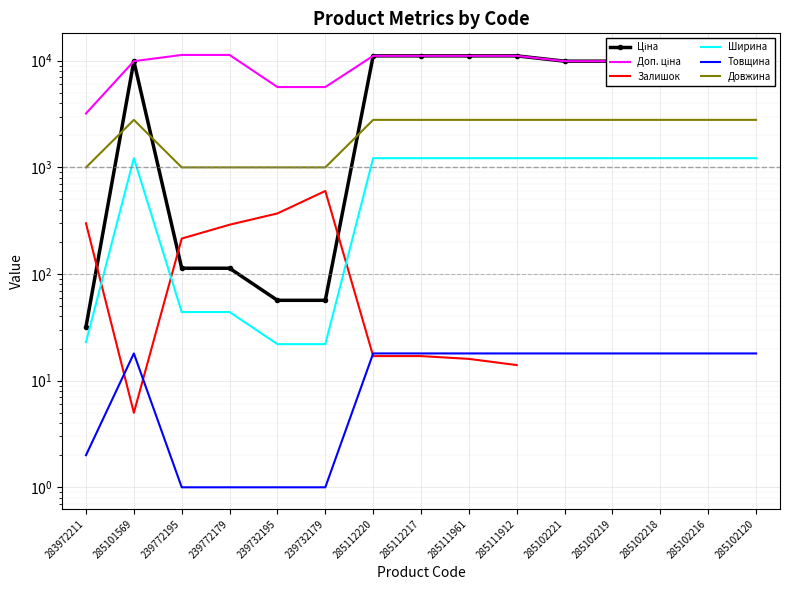

True or false: Ширина and Довжина intersect in this chart.

False